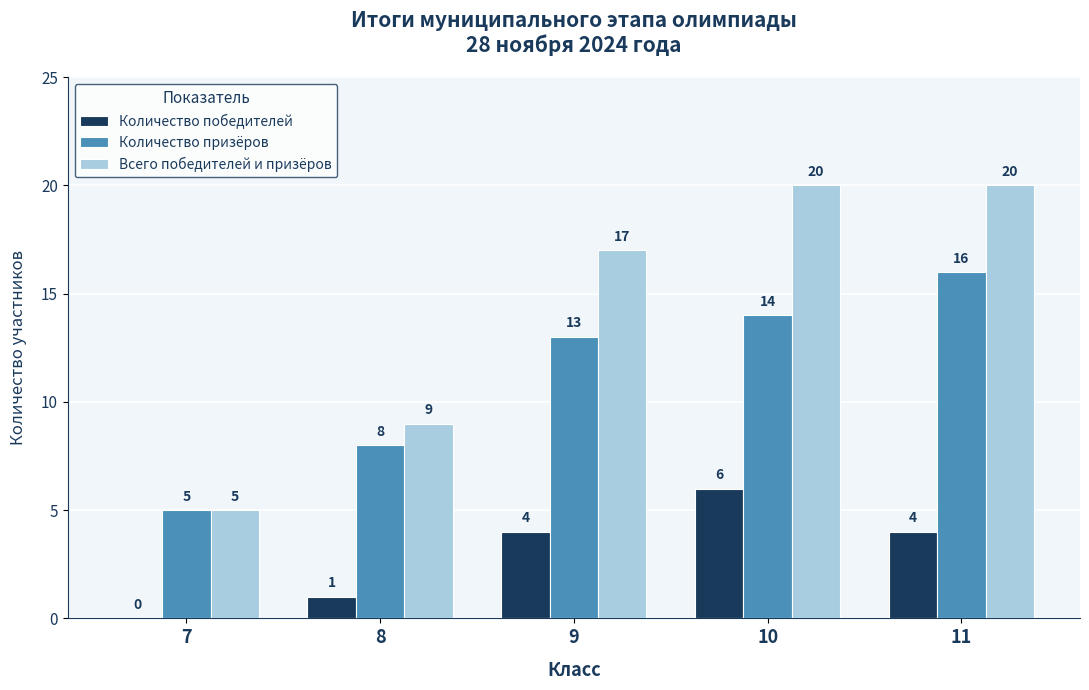

What value does the Количество победителей series have at 11?

4